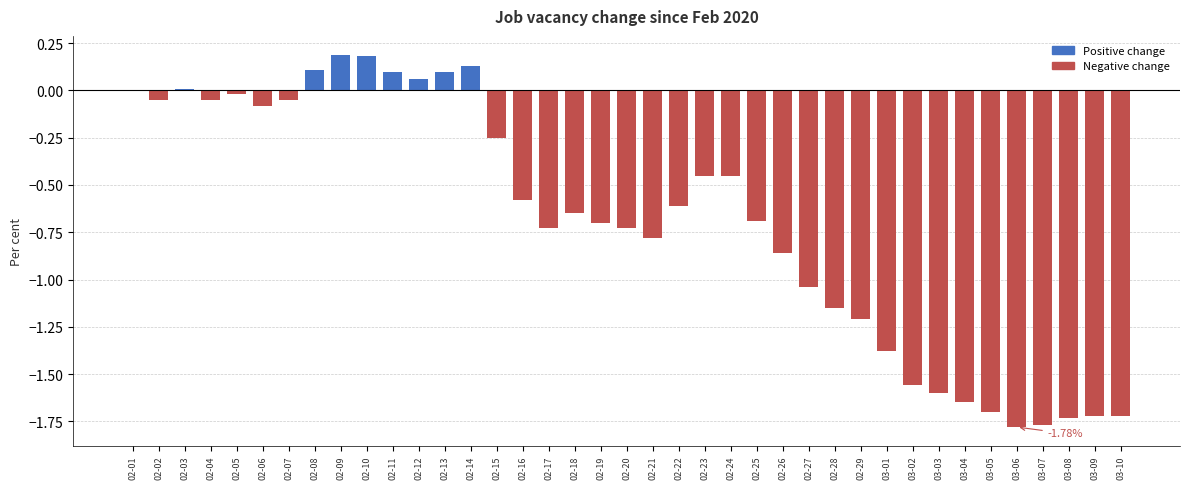

Which has a higher value, 03-04 or 02-26?

02-26